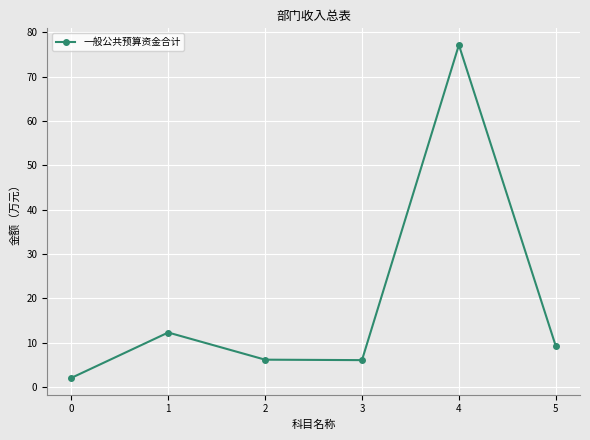

Which has a higher value, 0 or 2?

2